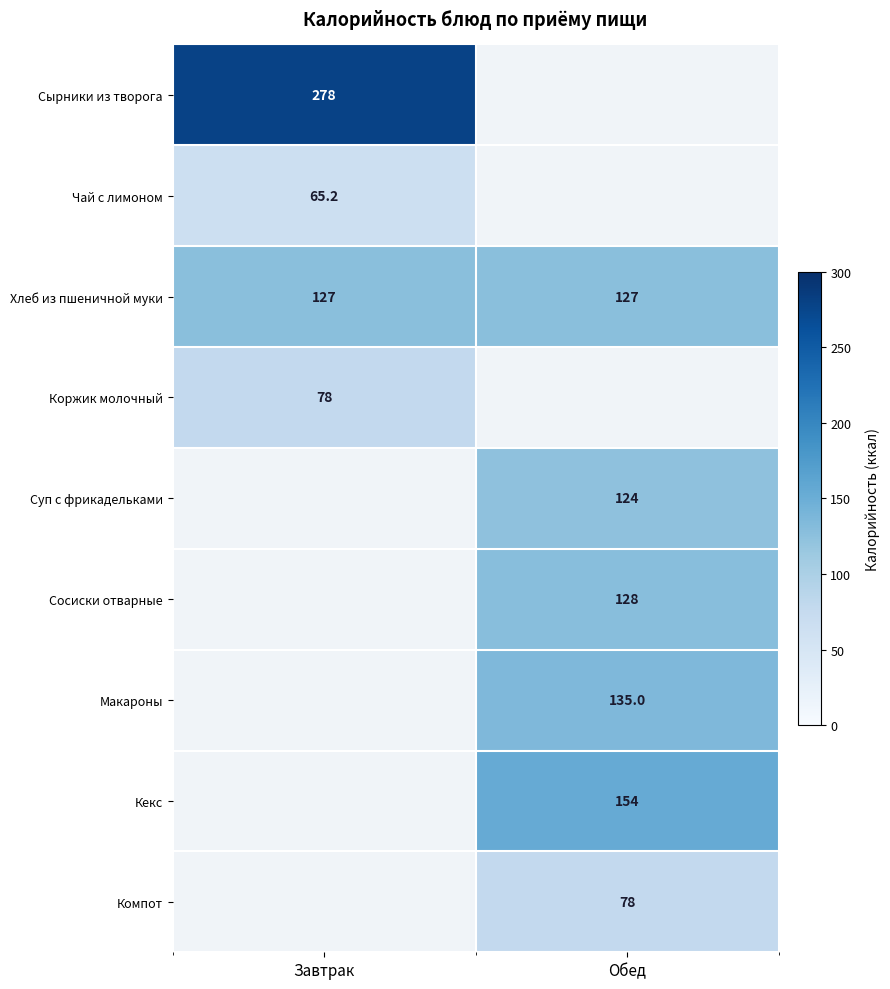

At how many categories does at least one series exceed 105?

2